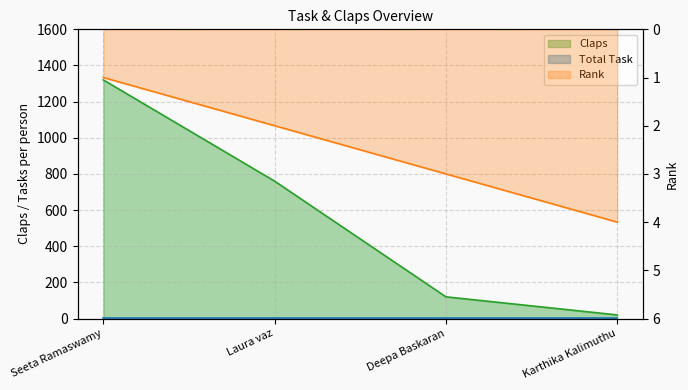

What is the total value across all series at Laura vaz?

762